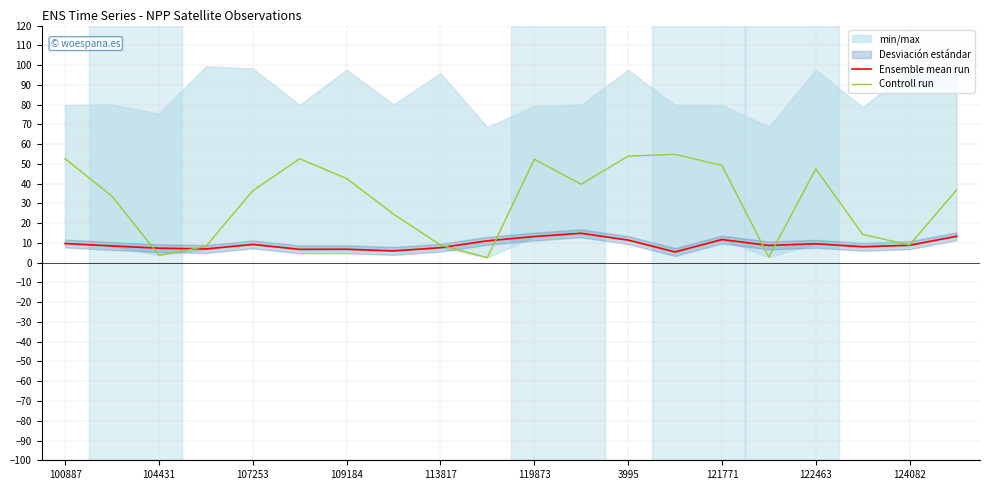

What is the sum of the Ensemble mean run values at 124082 and 109184?

15.6